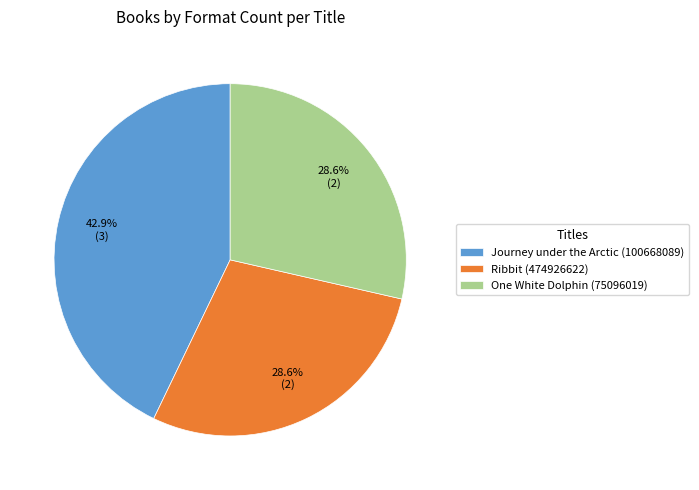

Which slice is the largest?

Journey under the Arctic (100668089)